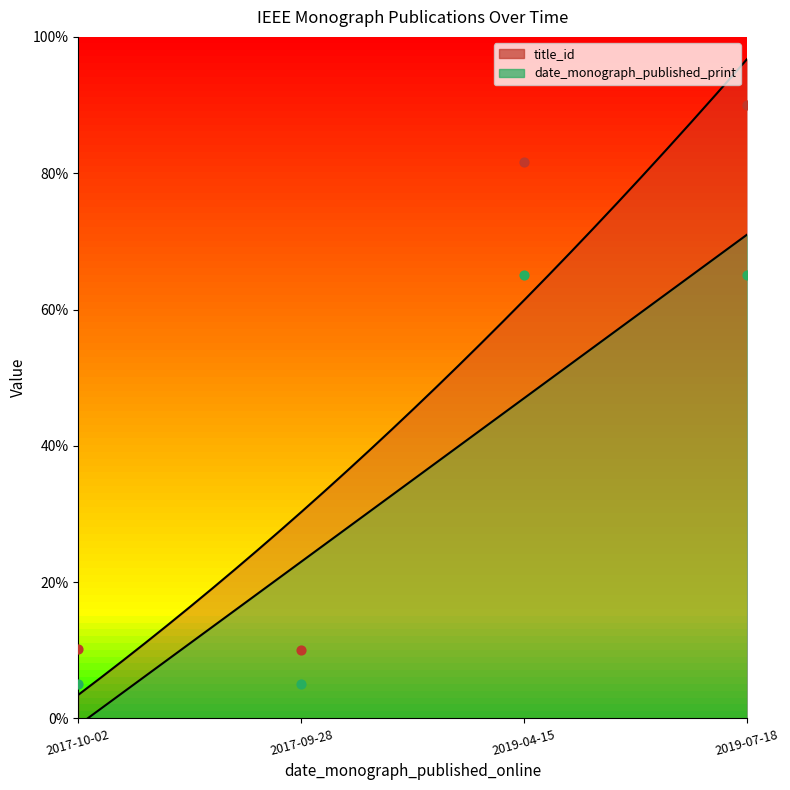

What are all the series names shown in the legend?

title_id, date_monograph_published_print